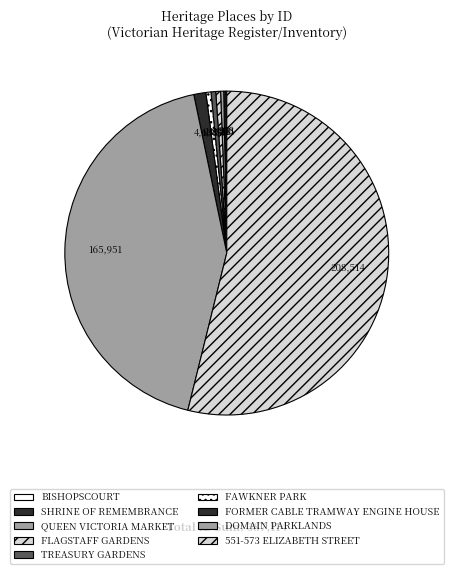

Between QUEEN VICTORIA MARKET and BISHOPSCOURT, which is larger?

QUEEN VICTORIA MARKET